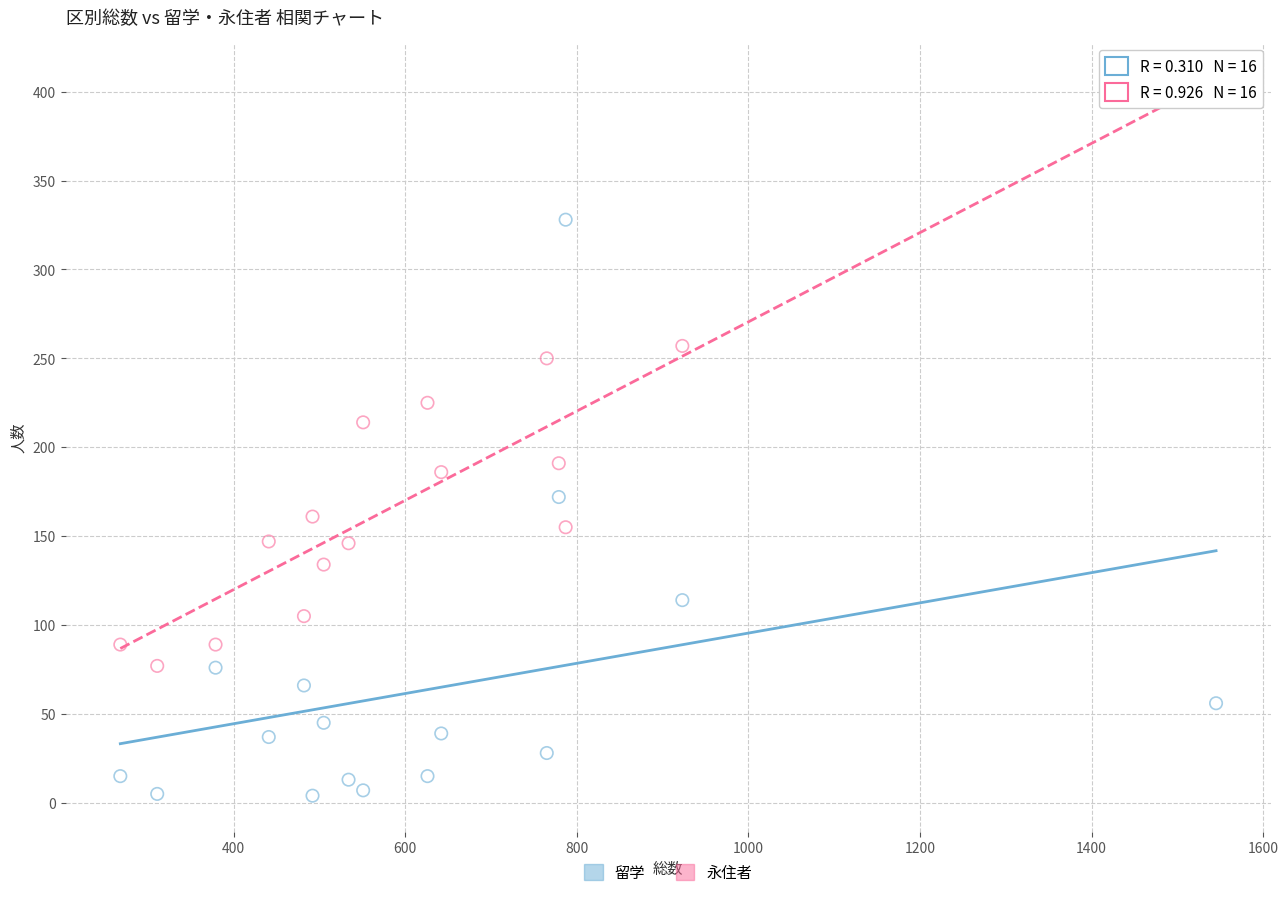

What is the X range (max minus min) for the scatter plot?

1277